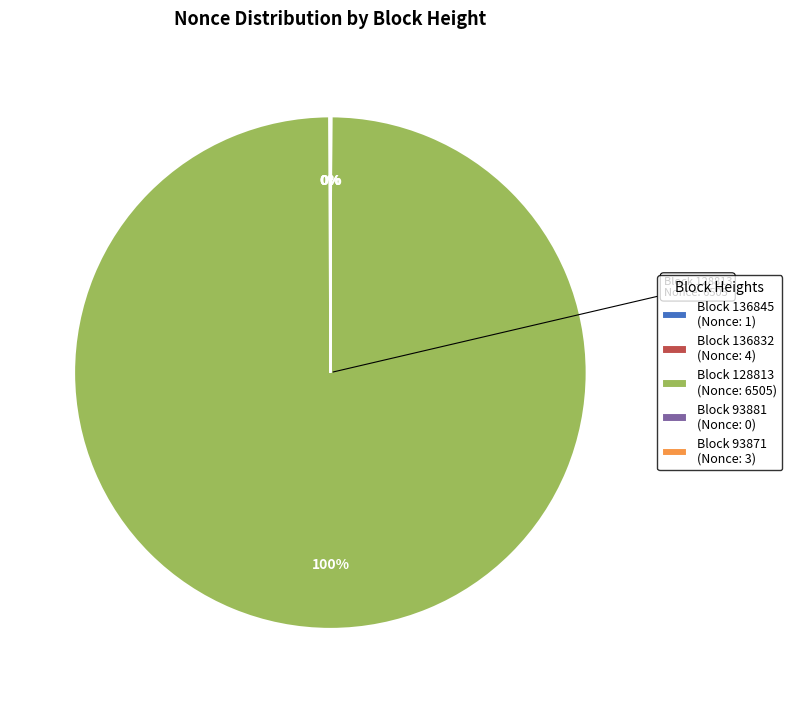

To the nearest percent, what is the difference between the largest and smallest slice percentages?

100%